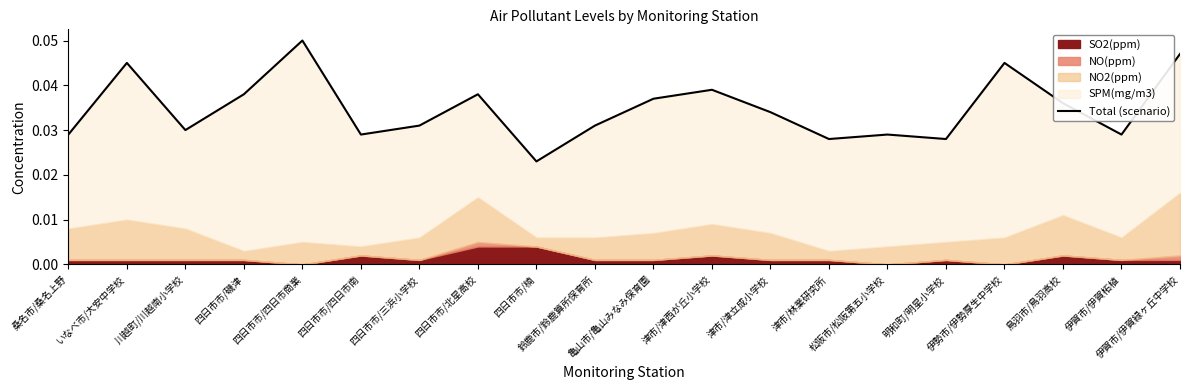

How many interior local peaks (higher than both neighbors) does the data have?

6